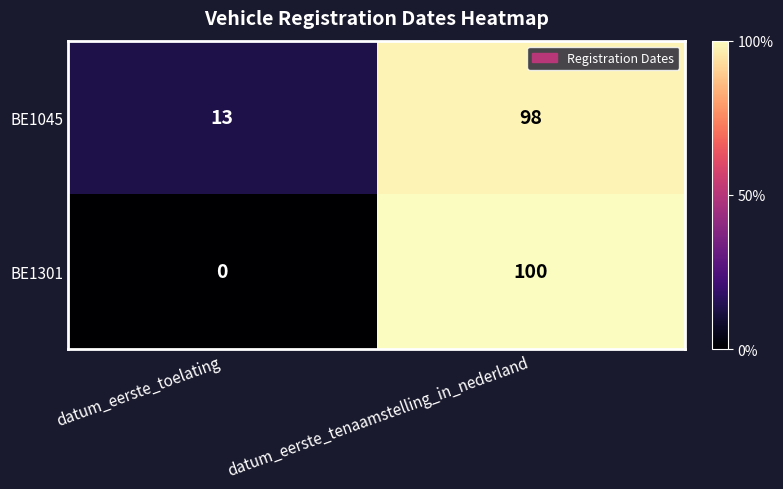

Is it true that BE1301 equals -65 at datum_eerste_toelating?

False